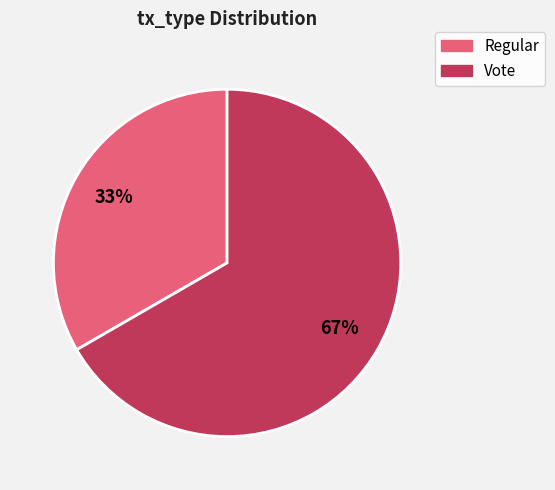

True or false: Regular accounts for 25% of the total.

False